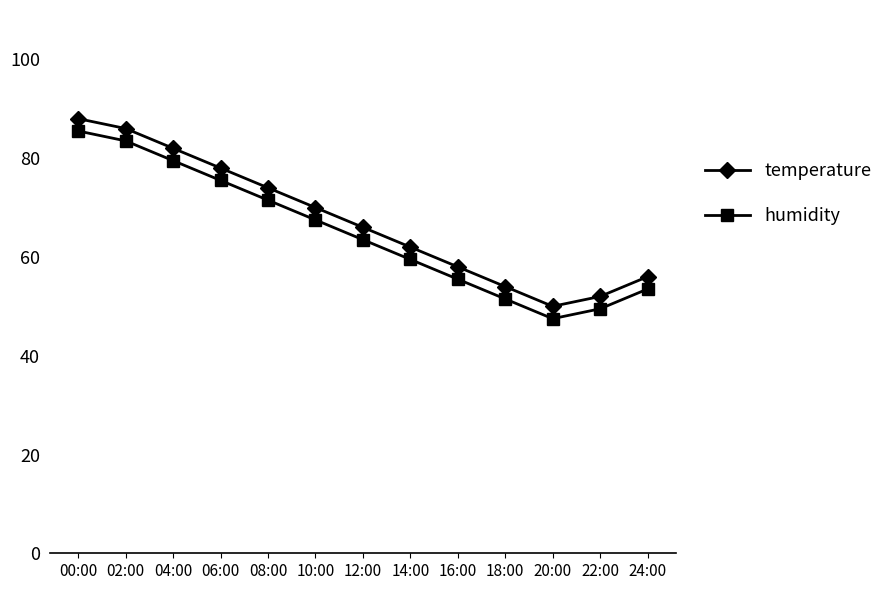

What is the average value of the temperature series?

67.4